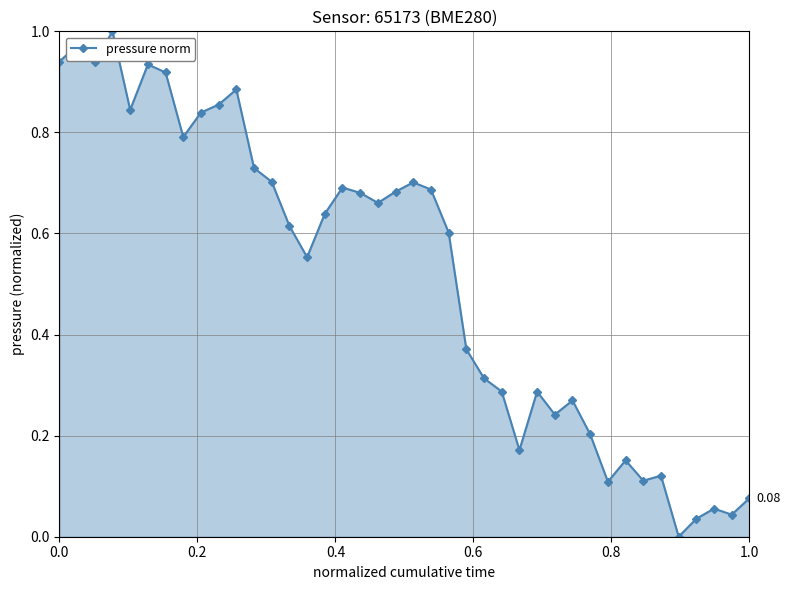

How many points are higher than both their immediate neighbors (excluding endpoints)?

11